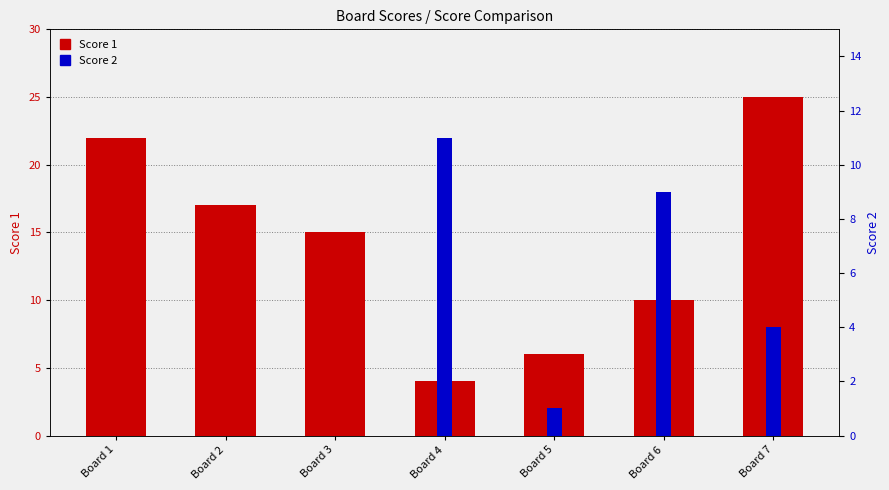

Is it true that Score 1 equals 7 at Board 7?

False